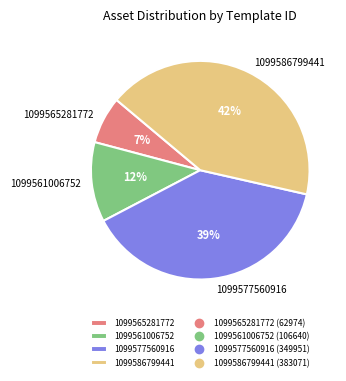

To the nearest percent, what portion does 1099577560916 represent?

39%